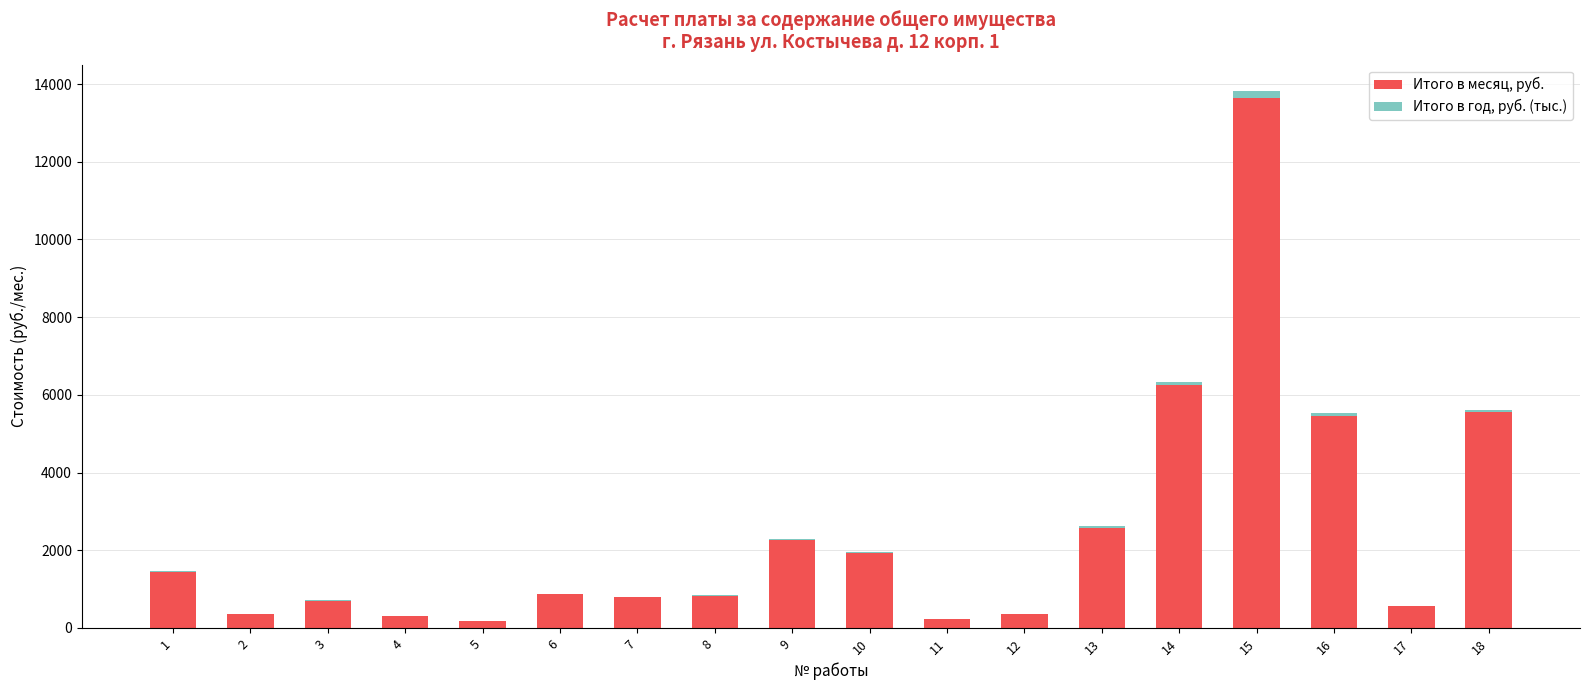

What are all the series names shown in the legend?

Итого в месяц, руб., Итого в год, руб. (тыс.)